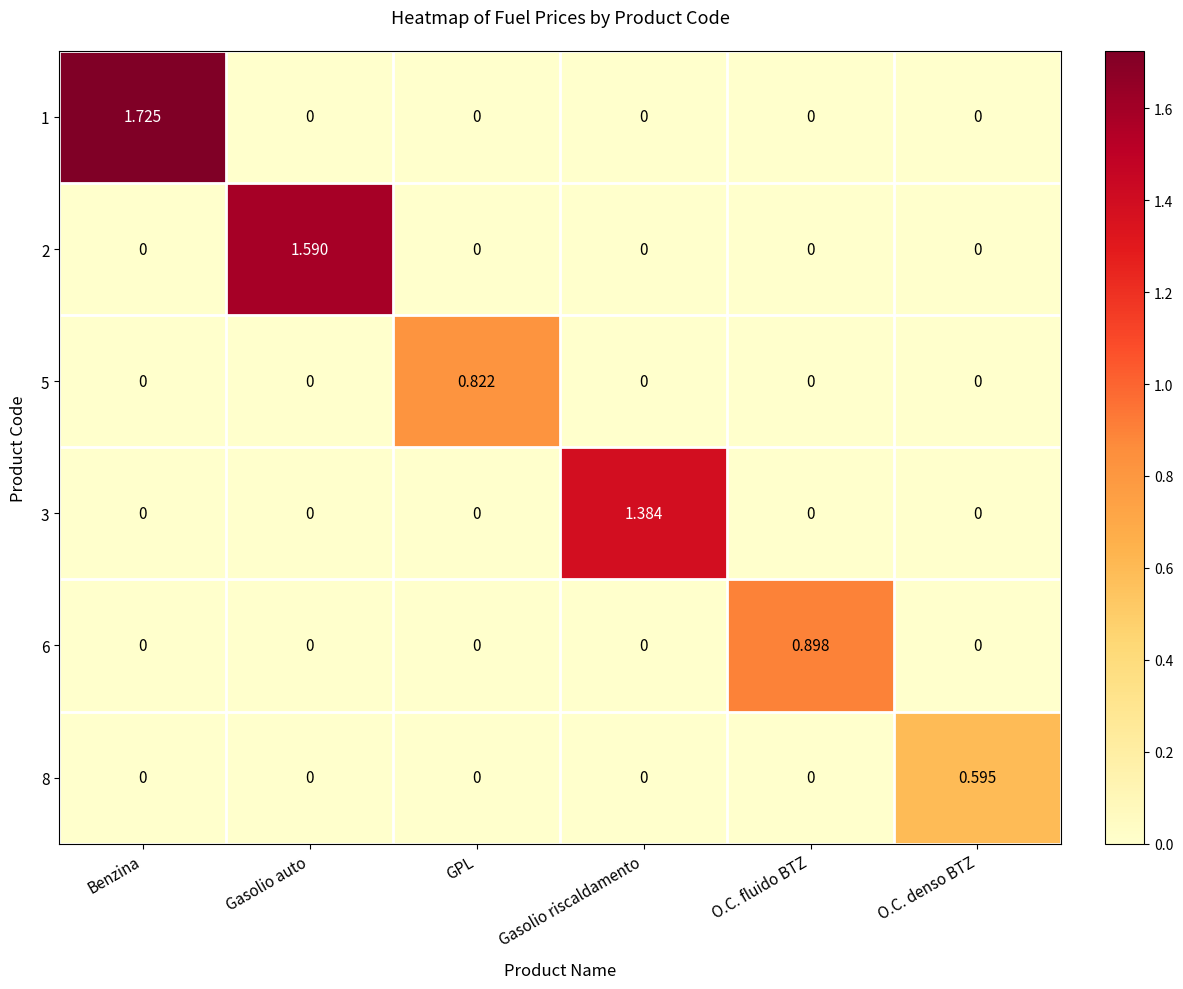

Count the number of data series in this chart.

6